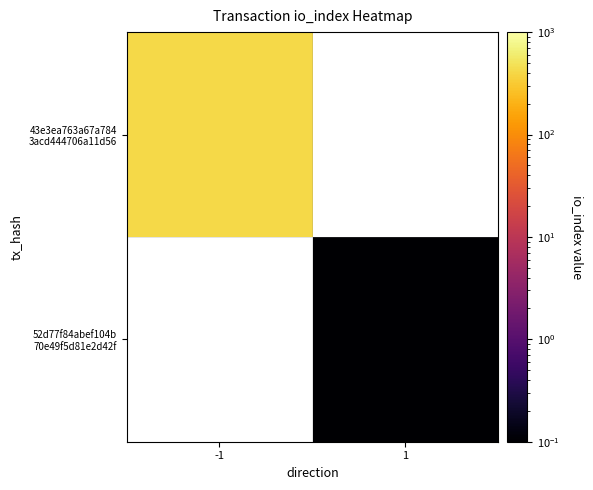

Rank the series at 1 from highest to lowest value.

43e3ea763a67a784 3acd444706a11d56, 52d77f84abef104b 70e49f5d81e2d42f